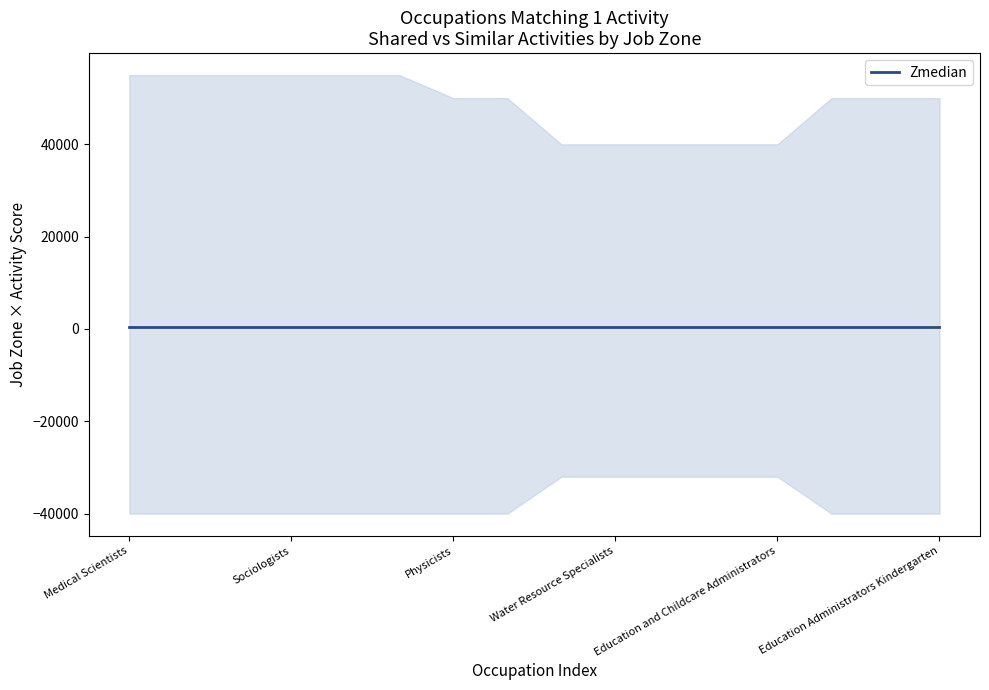

What value does the median series have at Water Resource Specialists?

1